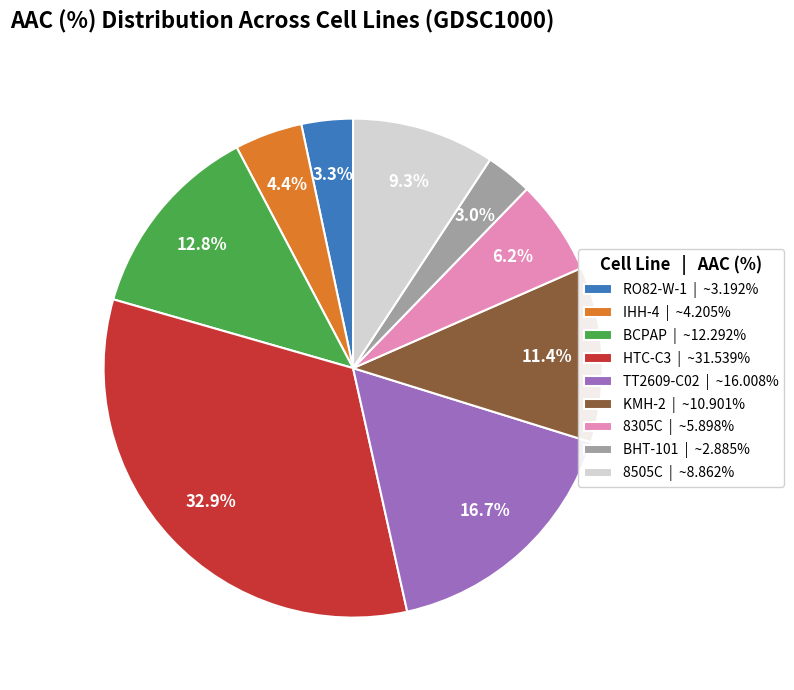

What percentage is NOT represented by TT2609-C02?

83.3%